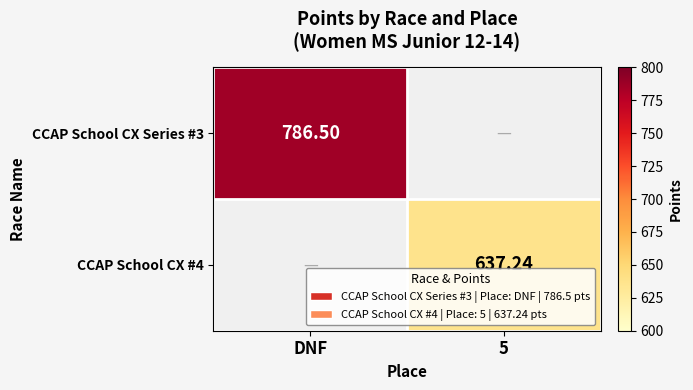

How many values in CCAP School CX Series #3 are above zero?

1